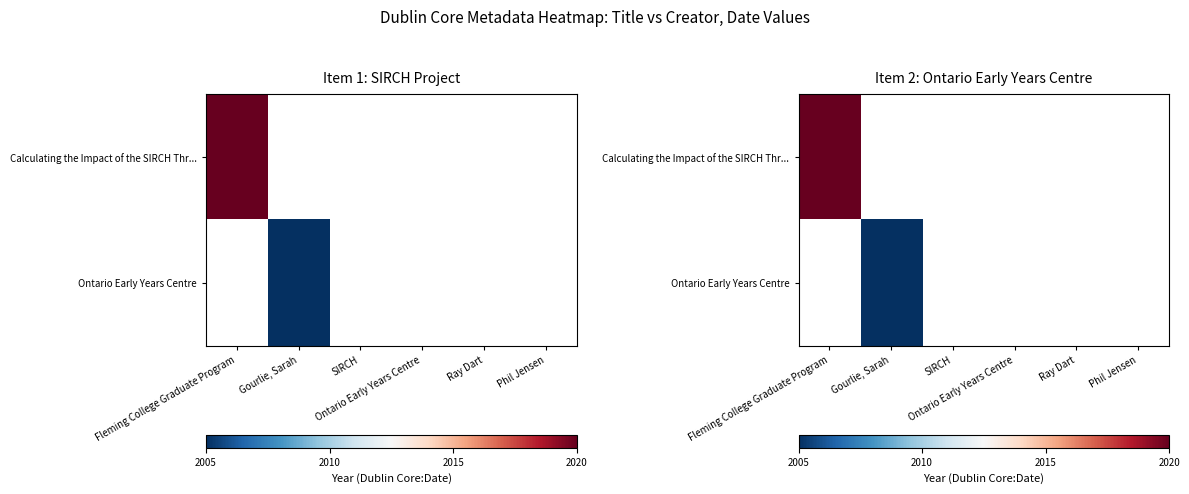

Is the value of Calculating the Impact of the SIRCH Thr... at Fleming College Graduate Program greater than the value of Ontario Early Years Centre at Phil Jensen?

Yes